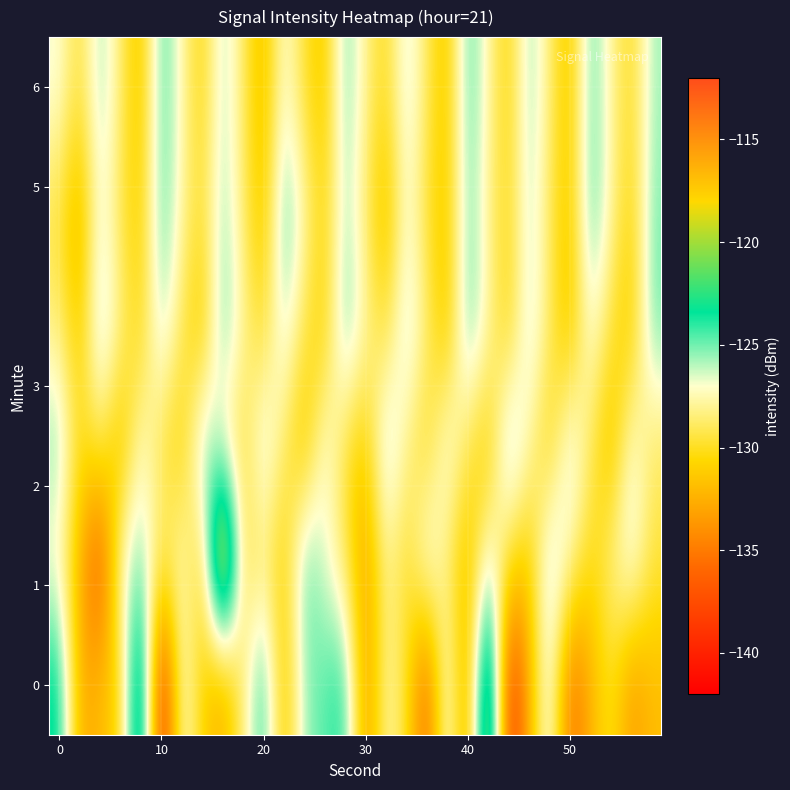

What is the minimum value shown in the chart?

-140.3